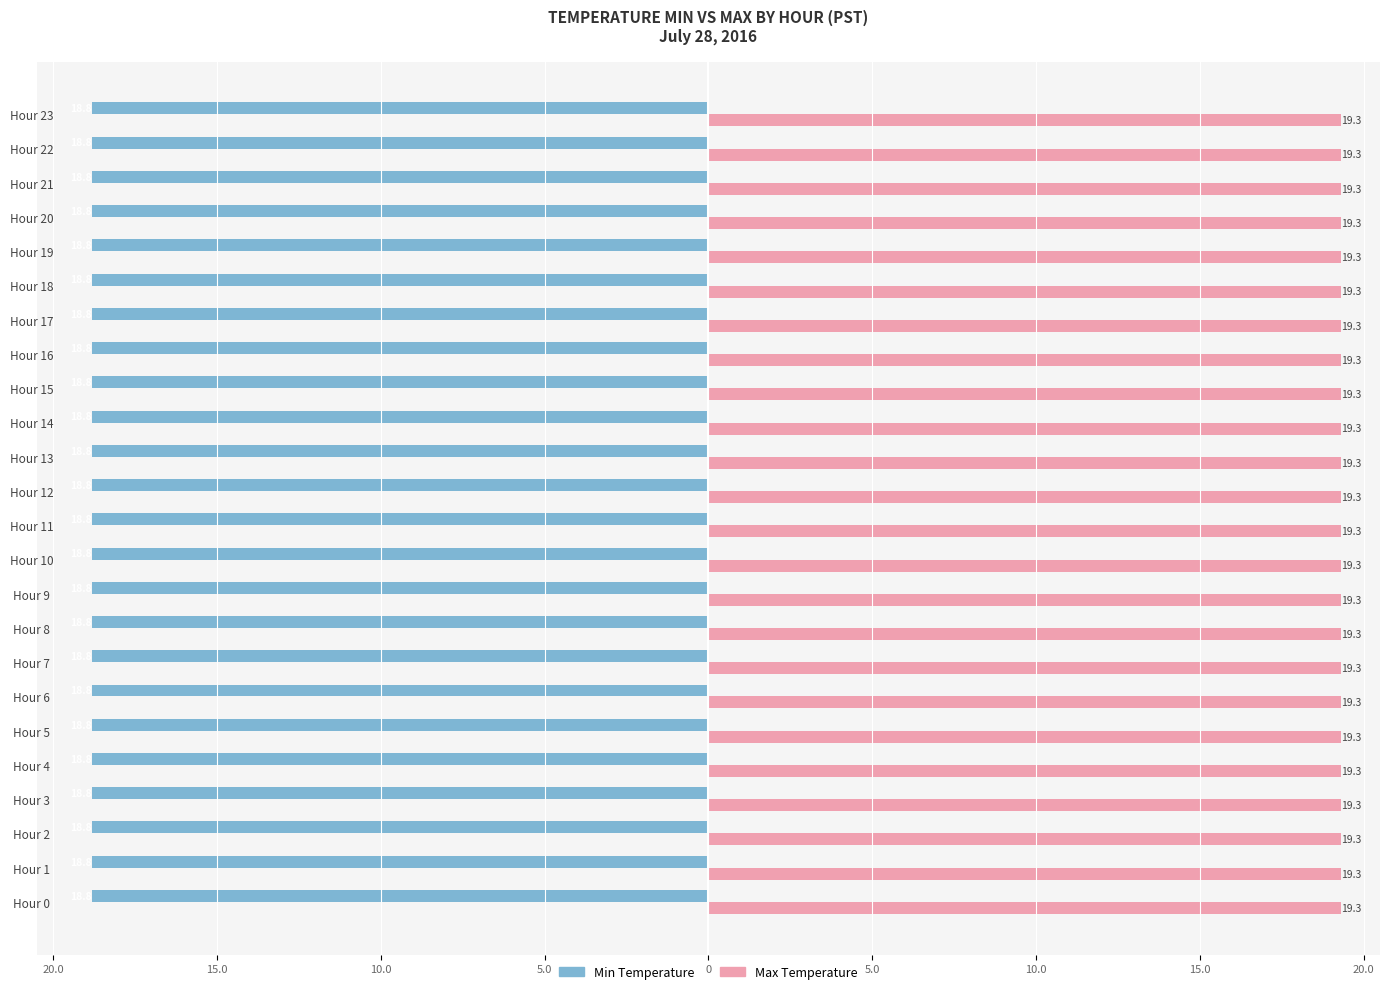

Between Hour 6 and Hour 21, which series saw the biggest shift?

Min Temperature